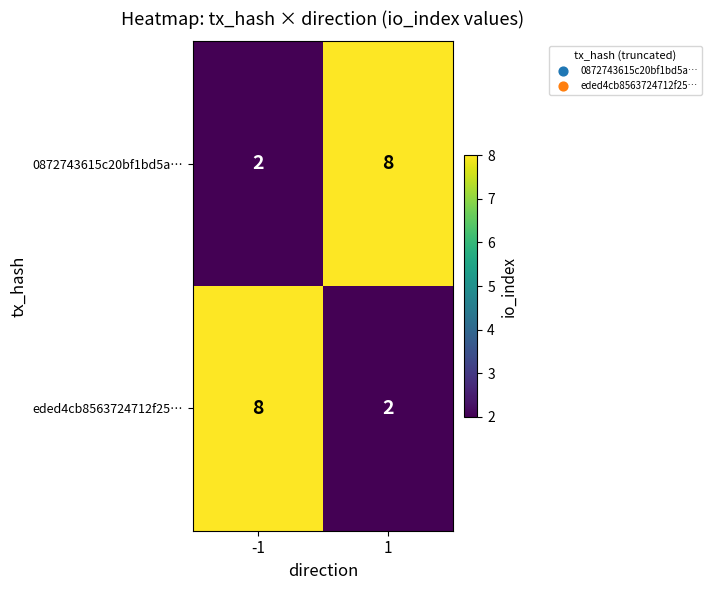

List the labels in order of 0872743615c20bf1bd5a… value, smallest first.

-1, 1